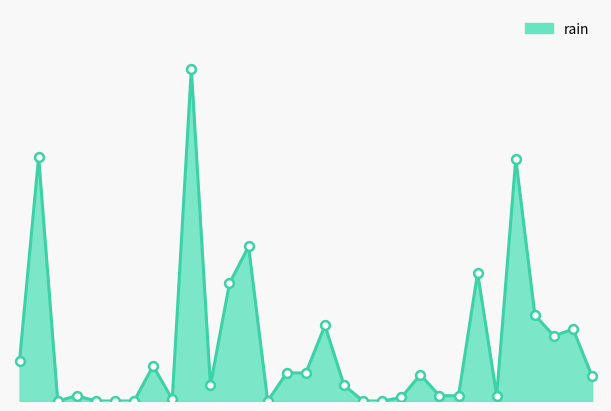

Does the chart have visible grid lines?

No